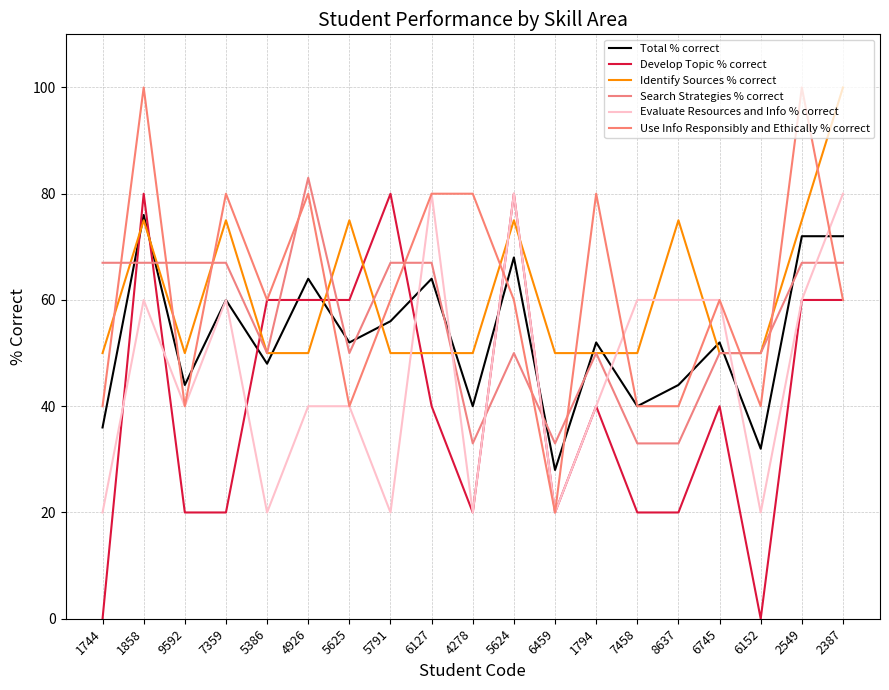

Reading right to left, list all the values displayed in this chart.

Total % correct: 2387=72	2549=72	6152=32	6745=52	8637=44	7458=40	1794=52	6459=28	5624=68	4278=40	6127=64	5791=56	5625=52	4926=64	5386=48	7359=60	9592=44	1858=76	1744=36
Develop Topic % correct: 2387=60	2549=60	6152=0	6745=40	8637=20	7458=20	1794=40	6459=20	5624=80	4278=20	6127=40	5791=80	5625=60	4926=60	5386=60	7359=20	9592=20	1858=80	1744=0
Identify Sources % correct: 2387=100	2549=75	6152=50	6745=50	8637=75	7458=50	1794=50	6459=50	5624=75	4278=50	6127=50	5791=50	5625=75	4926=50	5386=50	7359=75	9592=50	1858=75	1744=50
Search Strategies % correct: 2387=67	2549=67	6152=50	6745=50	8637=33	7458=33	1794=50	6459=33	5624=50	4278=33	6127=67	5791=67	5625=50	4926=83	5386=50	7359=67	9592=67	1858=67	1744=67
Evaluate Resources and Info % correct: 2387=80	2549=60	6152=20	6745=60	8637=60	7458=60	1794=40	6459=20	5624=80	4278=20	6127=80	5791=20	5625=40	4926=40	5386=20	7359=60	9592=40	1858=60	1744=20
Use Info Responsibly and Ethically % correct: 2387=60	2549=100	6152=40	6745=60	8637=40	7458=40	1794=80	6459=20	5624=60	4278=80	6127=80	5791=60	5625=40	4926=80	5386=60	7359=80	9592=40	1858=100	1744=40